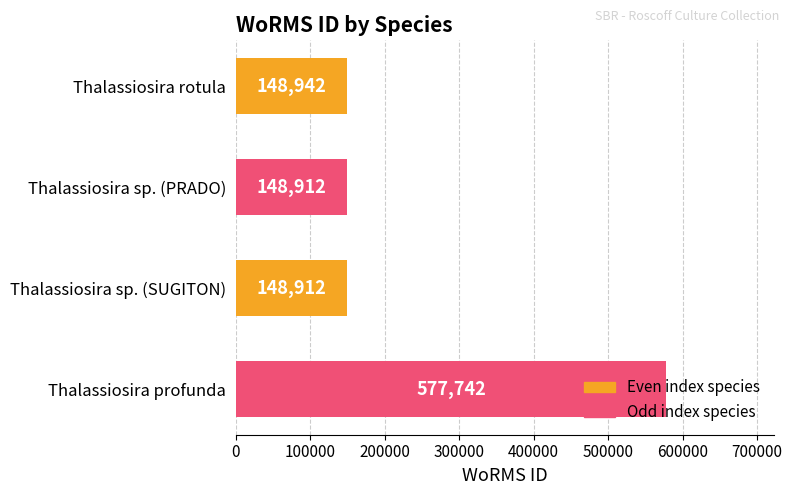

Where is the data nearest to the value 363327?

Thalassiosira rotula